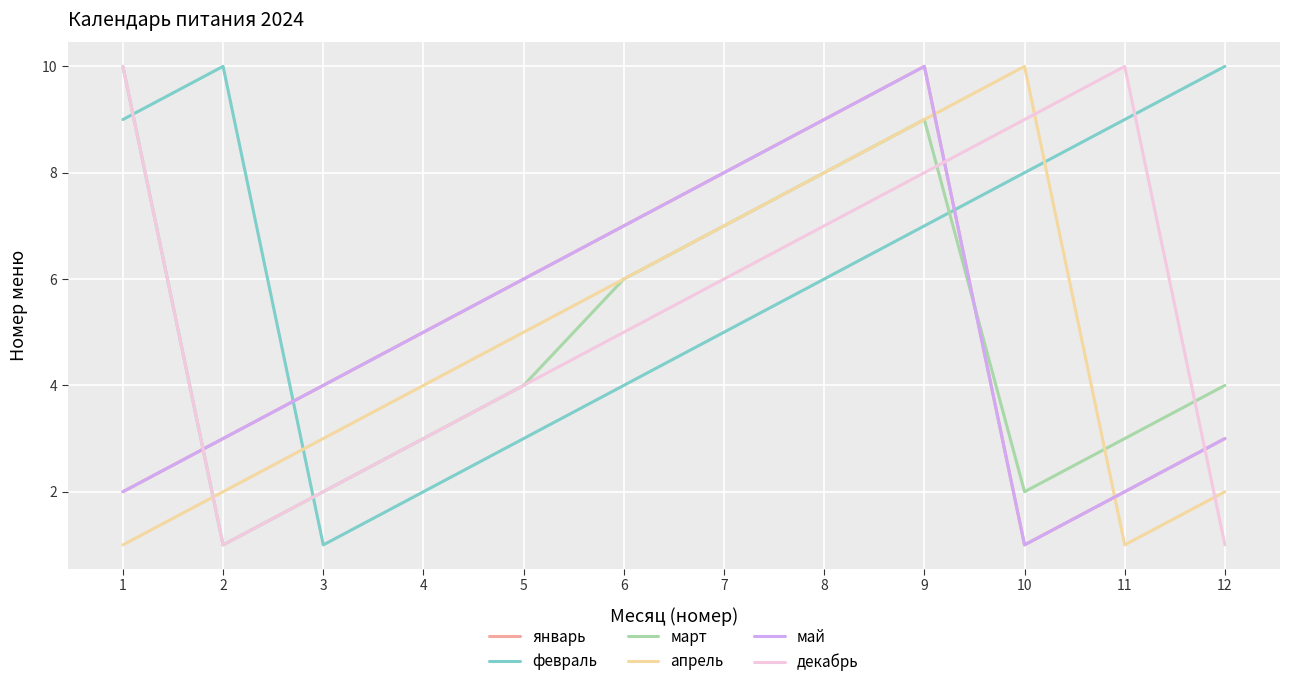

In апрель, how many points are lower than both neighbors (excluding endpoints)?

1